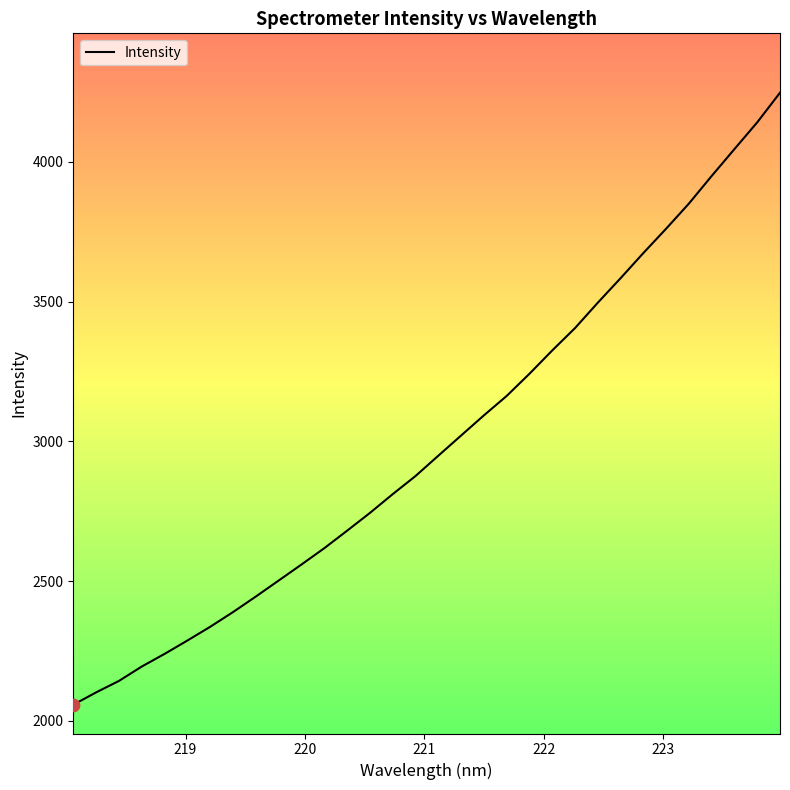

What is the smallest value displayed?

2058.0